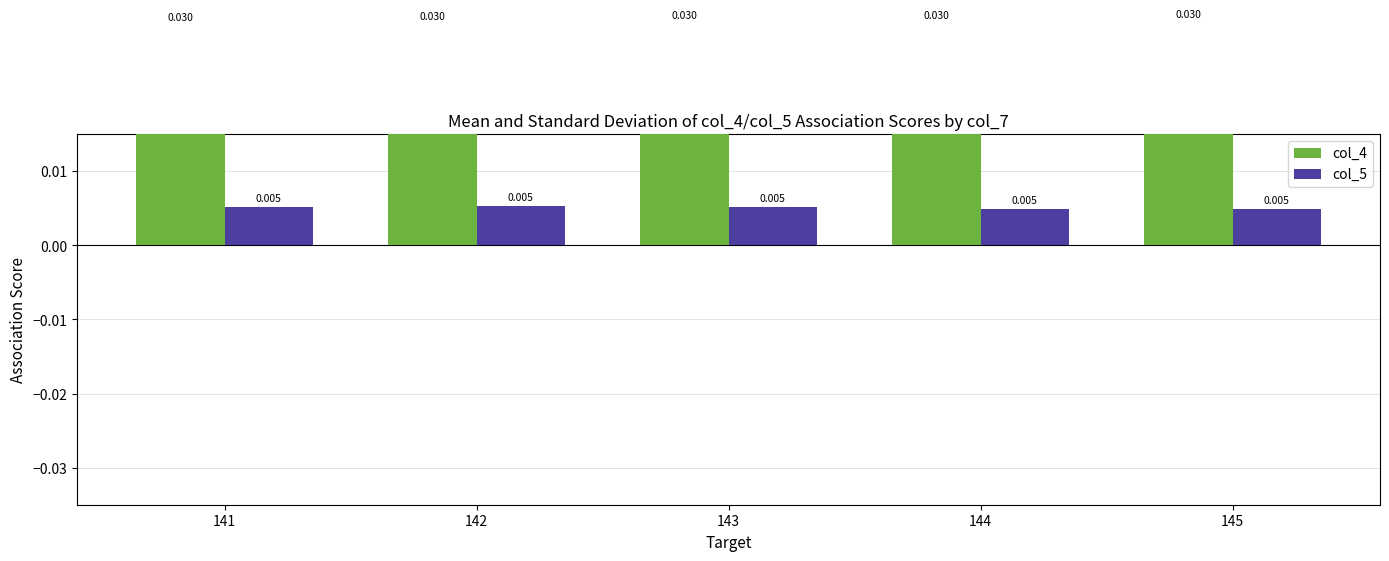

At which label is col_4 closest to 0?

141